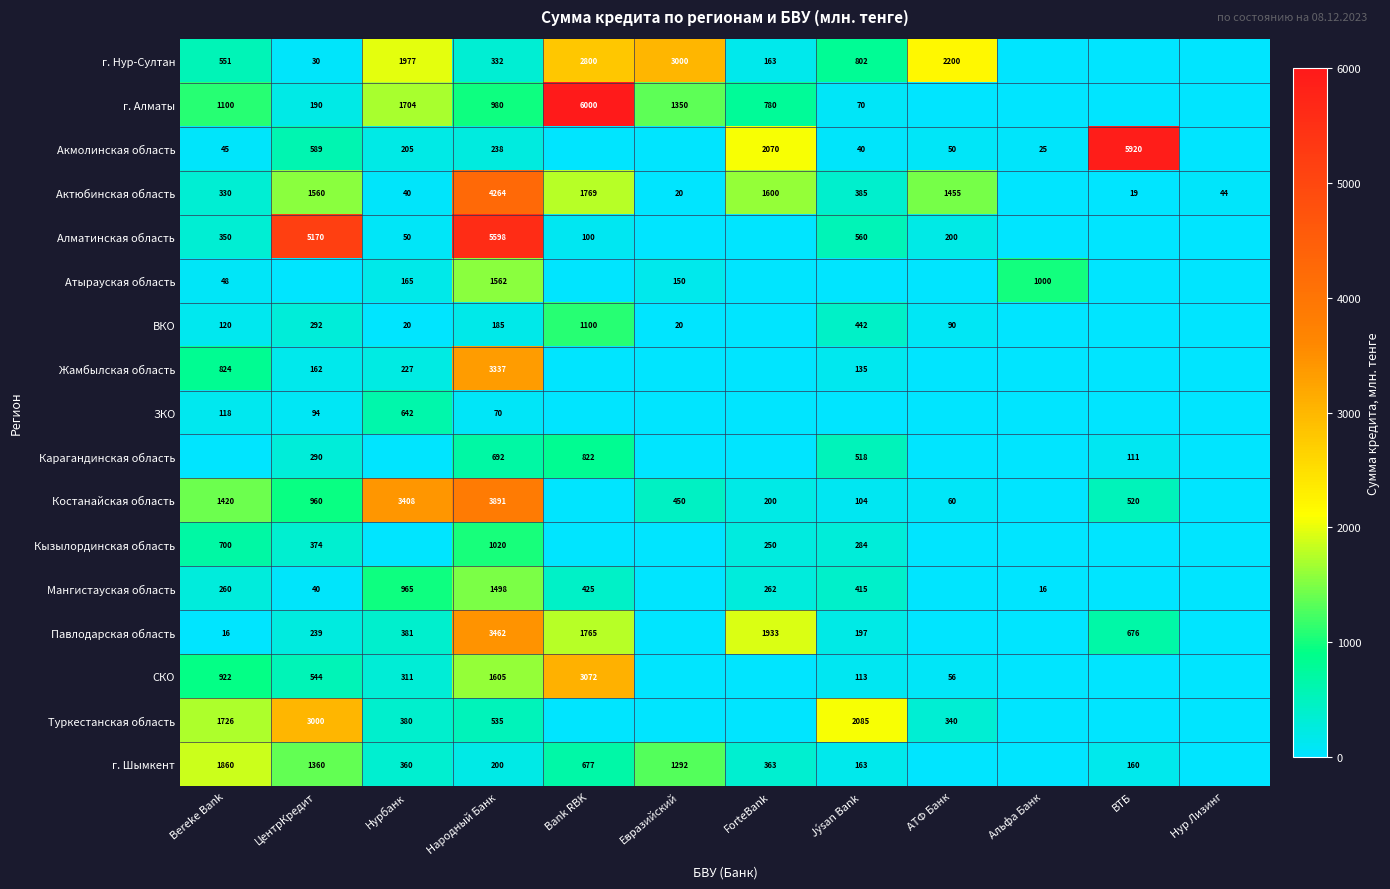

Which category has the lowest value across all series?

Альфа Банк